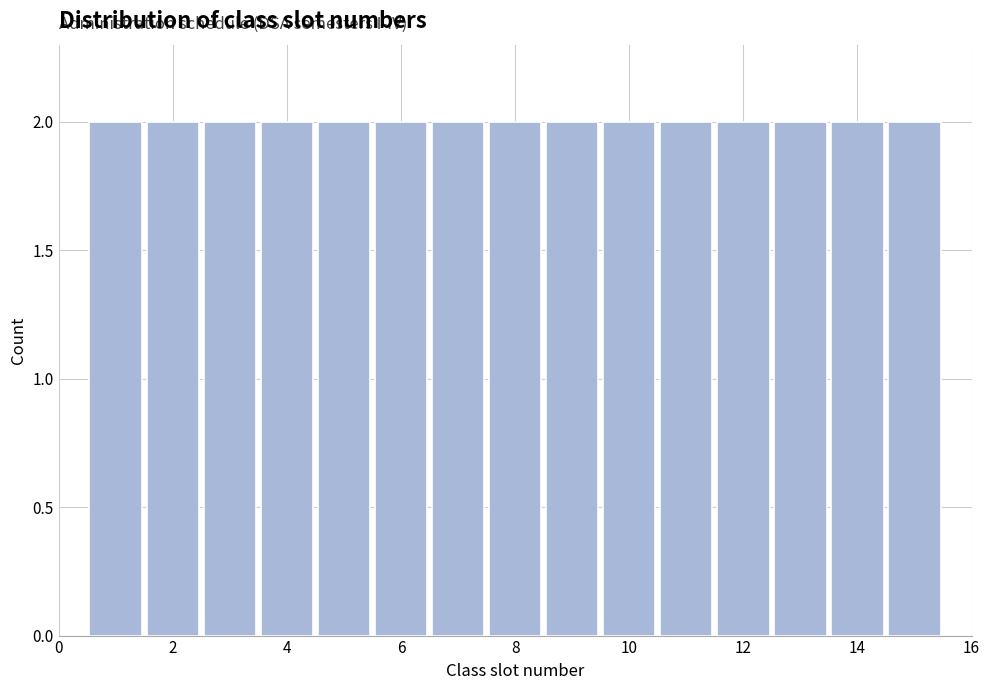

Reading left to right, transcribe this chart: for each bar, give the range it covers on the x-axis and its height. Neither the bar edges nor the heights are printed on the chart, so give them approximately, as read against the axes.

0.5 to 1.5: 2
1.5 to 2.5: 2
2.5 to 3.5: 2
3.5 to 4.5: 2
4.5 to 5.5: 2
5.5 to 6.5: 2
6.5 to 7.5: 2
7.5 to 8.5: 2
8.5 to 9.5: 2
9.5 to 10.5: 2
10.5 to 11.5: 2
11.5 to 12.5: 2
12.5 to 13.5: 2
13.5 to 14.5: 2
14.5 to 15.5: 2